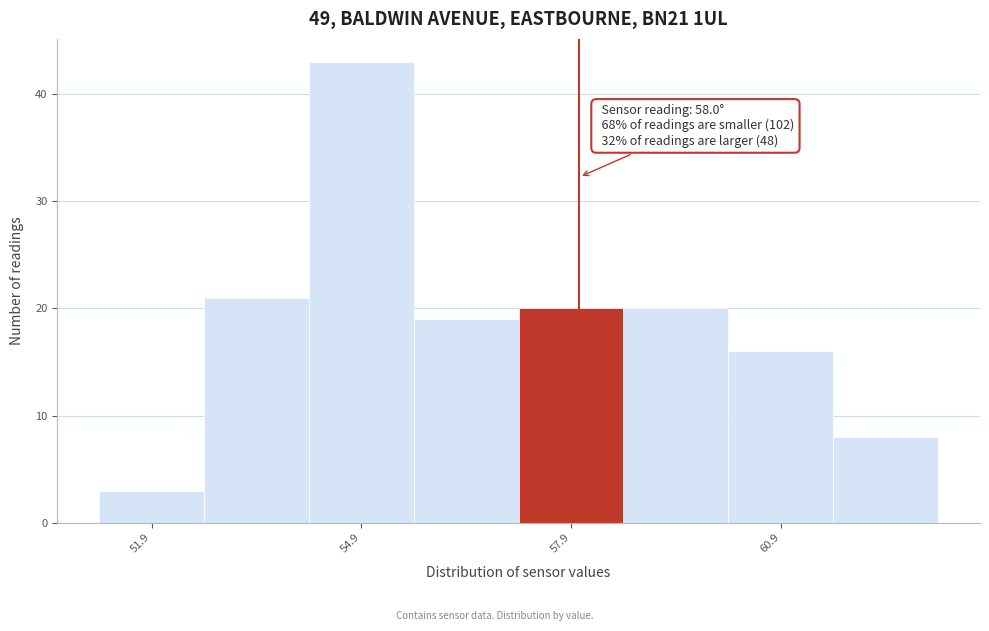

Around what value on the x-axis is the tallest bar? Give the approximate position of its centre, as read against the axis.

55.0